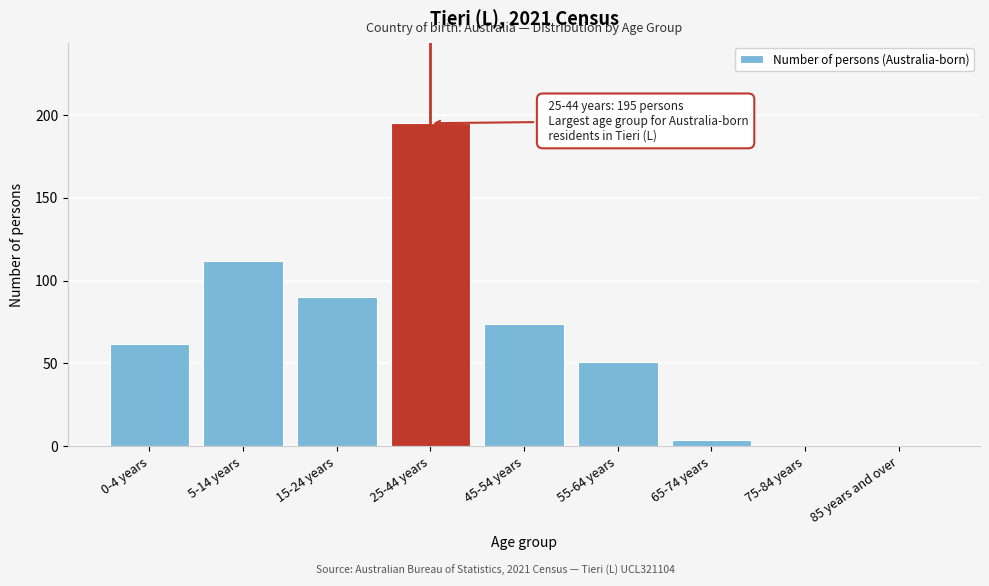

Reading right to left, what are all the values shown in this chart?

85 years and over=0	75-84 years=0	65-74 years=4	55-64 years=51	45-54 years=74	25-44 years=195	15-24 years=90	5-14 years=112	0-4 years=62